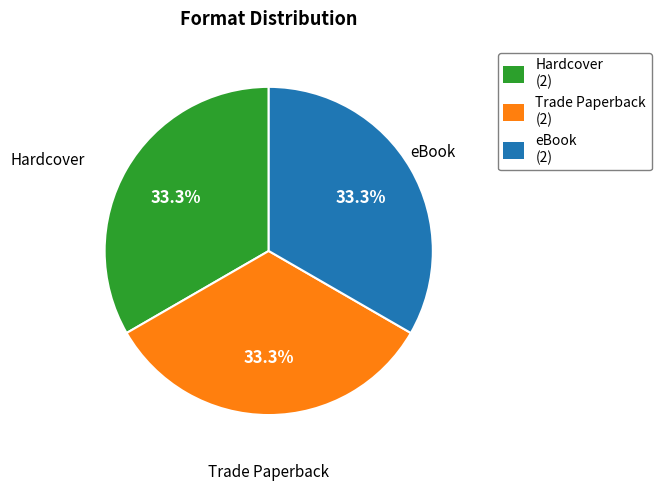

Approximately how many times larger is the value at Hardcover compared to Trade Paperback?

1.0